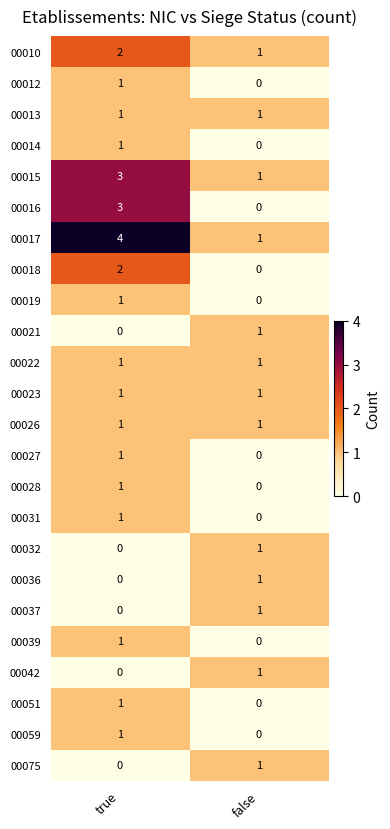

Which category has the highest value across all series?

true